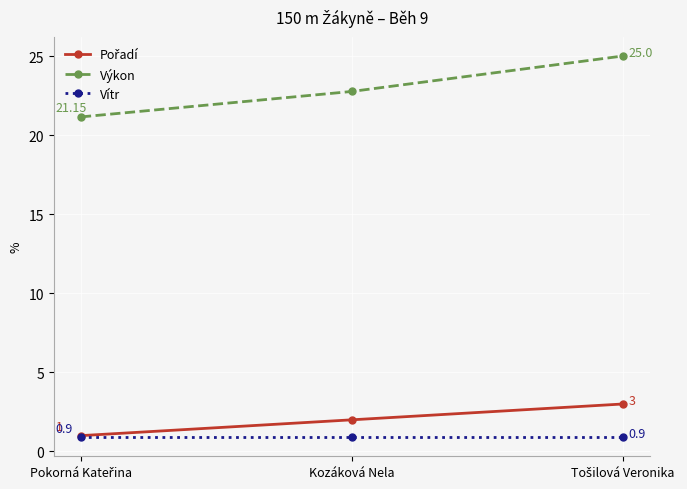

Which series has the largest range (max minus min)?

Výkon